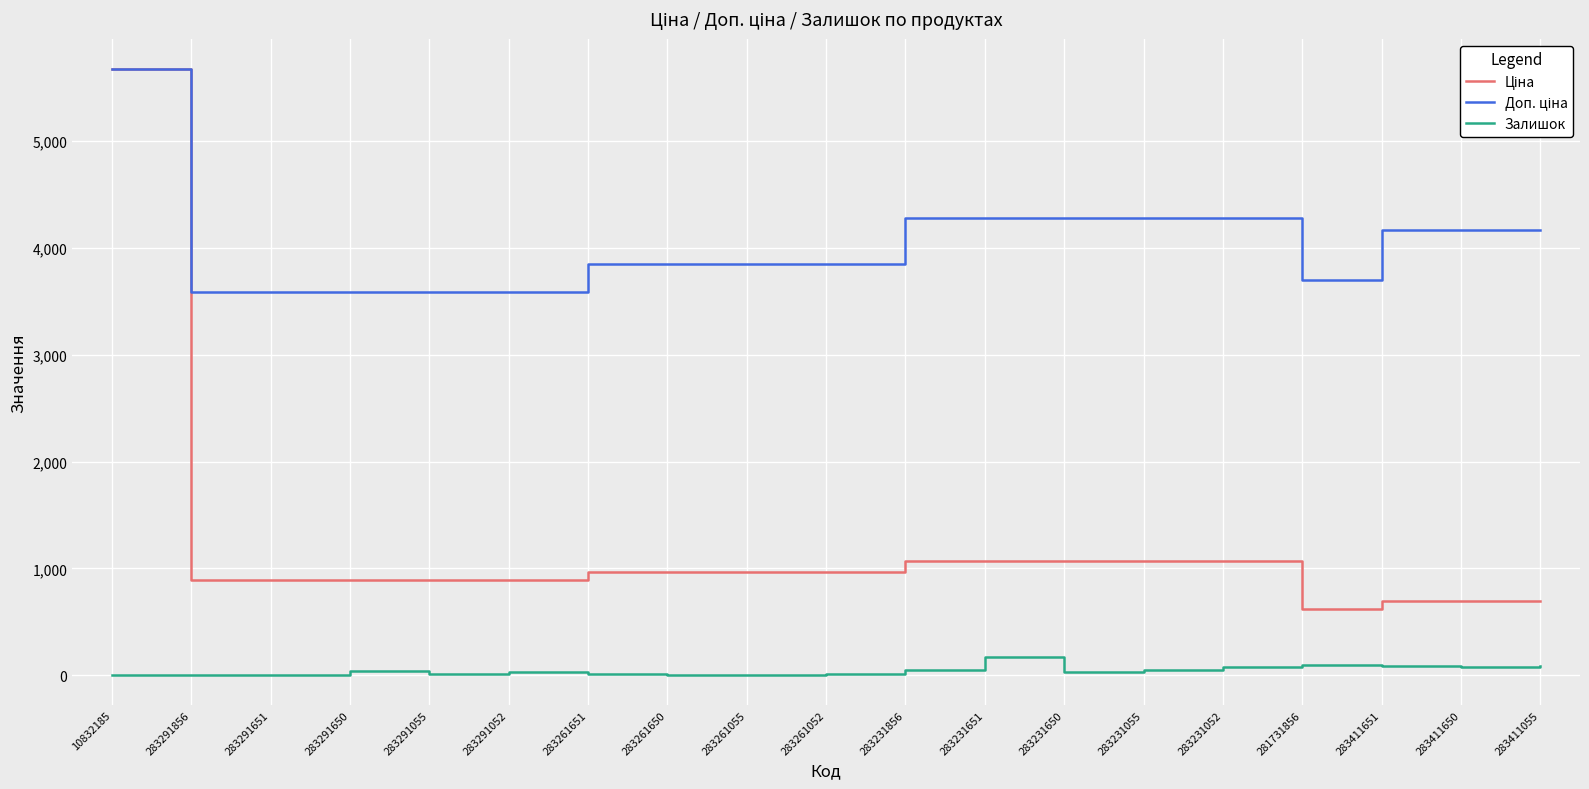

What is the maximum value shown in the chart?

5673.8